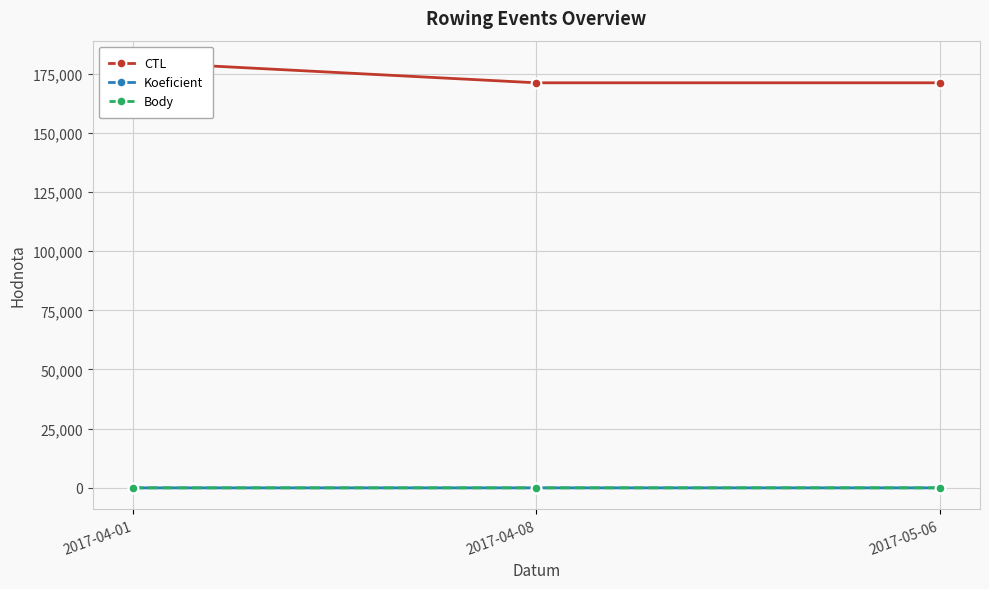

True or false: Koeficient has a value of 3 at 2017-05-06.

False